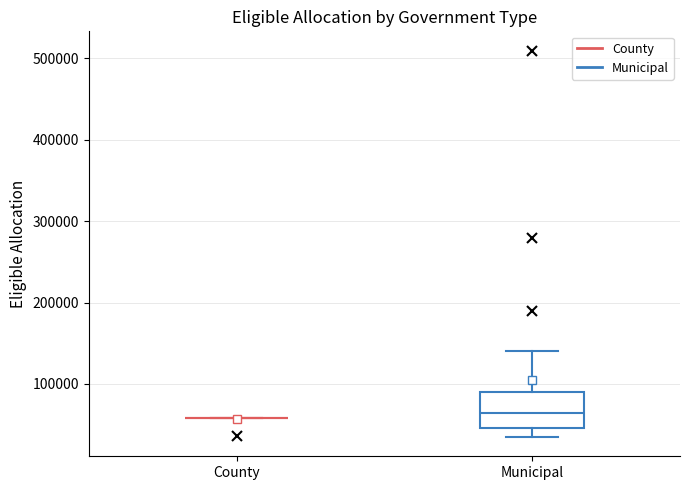

Reading left to right, read every box against the y-axis: the position of its median line, the range the box covers, and the ends of its whiskers. The values are not printed on the chart, so give them approximately, as read against the axis.

County: box collapsed to a line at 60000, whiskers 60000 to 60000
Municipal: median 60000, box 50000 to 90000, whiskers 30000 to 140000